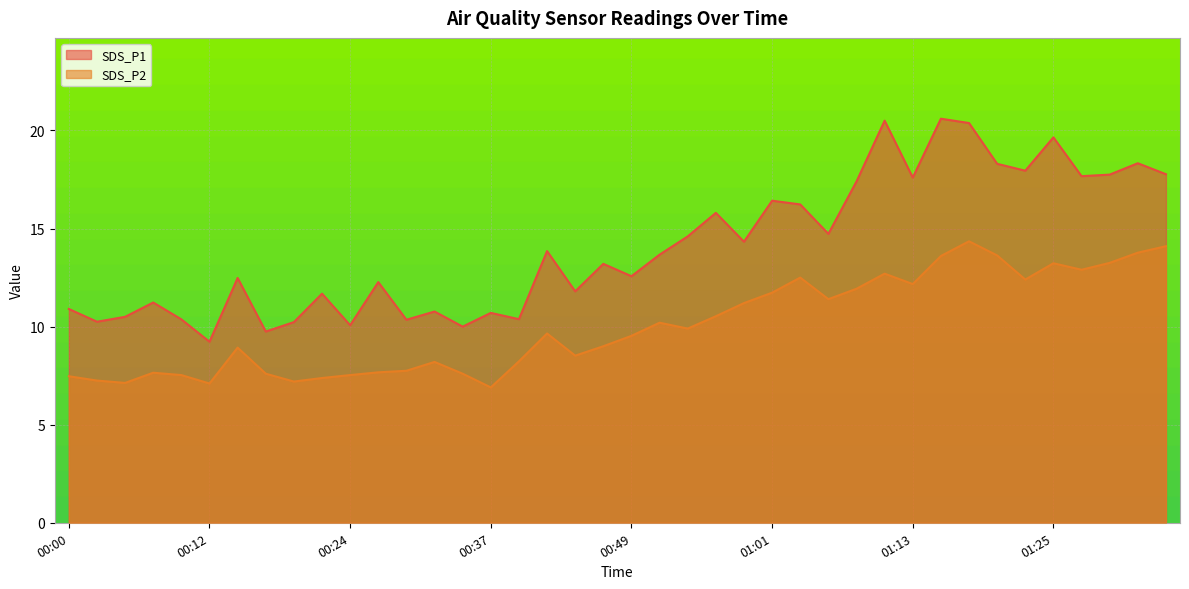

List the series in order of their peak value, lowest first.

SDS_P2, SDS_P1